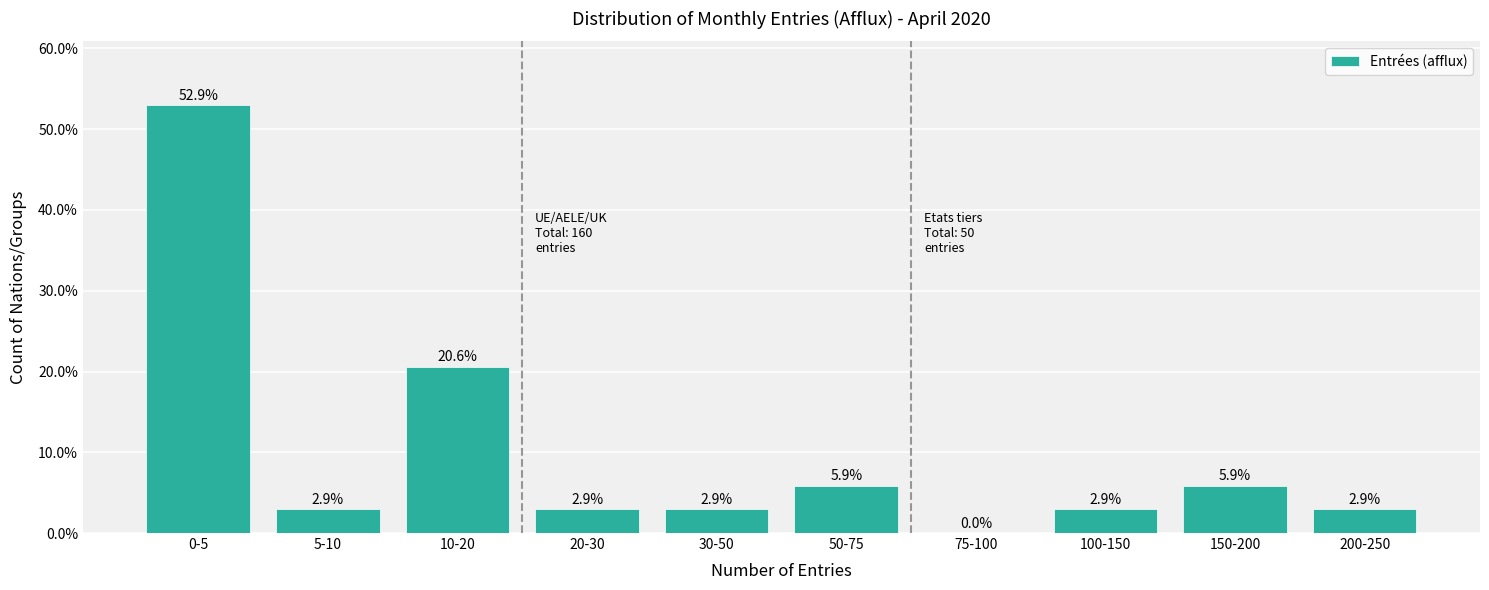

Reading left to right, what are all the values shown in this chart?

0-5=52.9	5-10=2.9	10-20=20.6	20-30=2.9	30-50=2.9	50-75=5.9	75-100=0.0	100-150=2.9	150-200=5.9	200-250=2.9